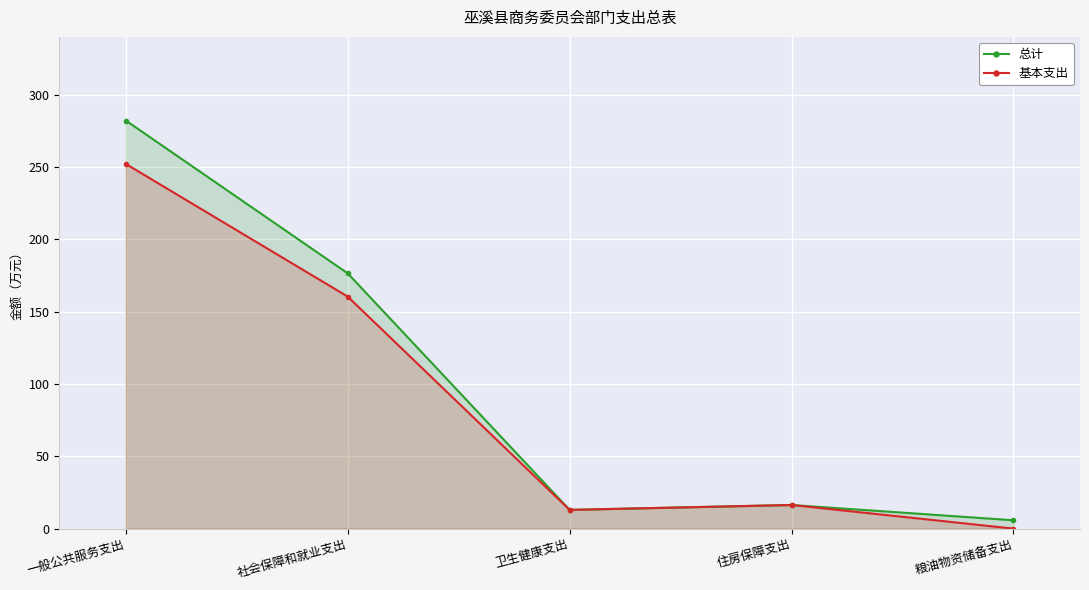

True or false: 总计 and 基本支出 intersect in this chart.

False